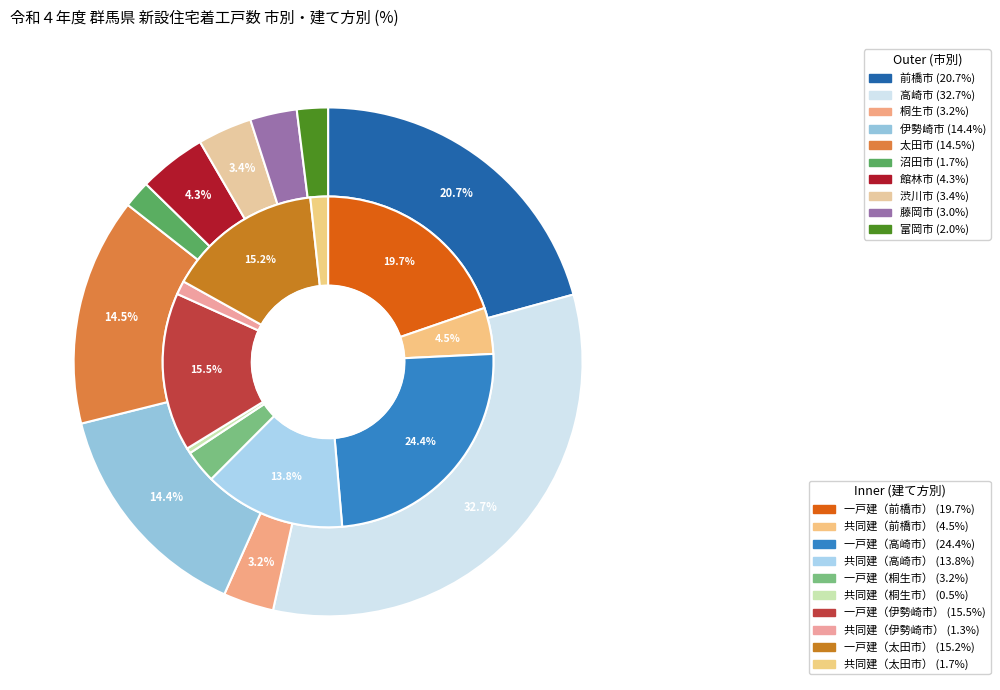

Does 前橋市 represent more than half of the total?

No